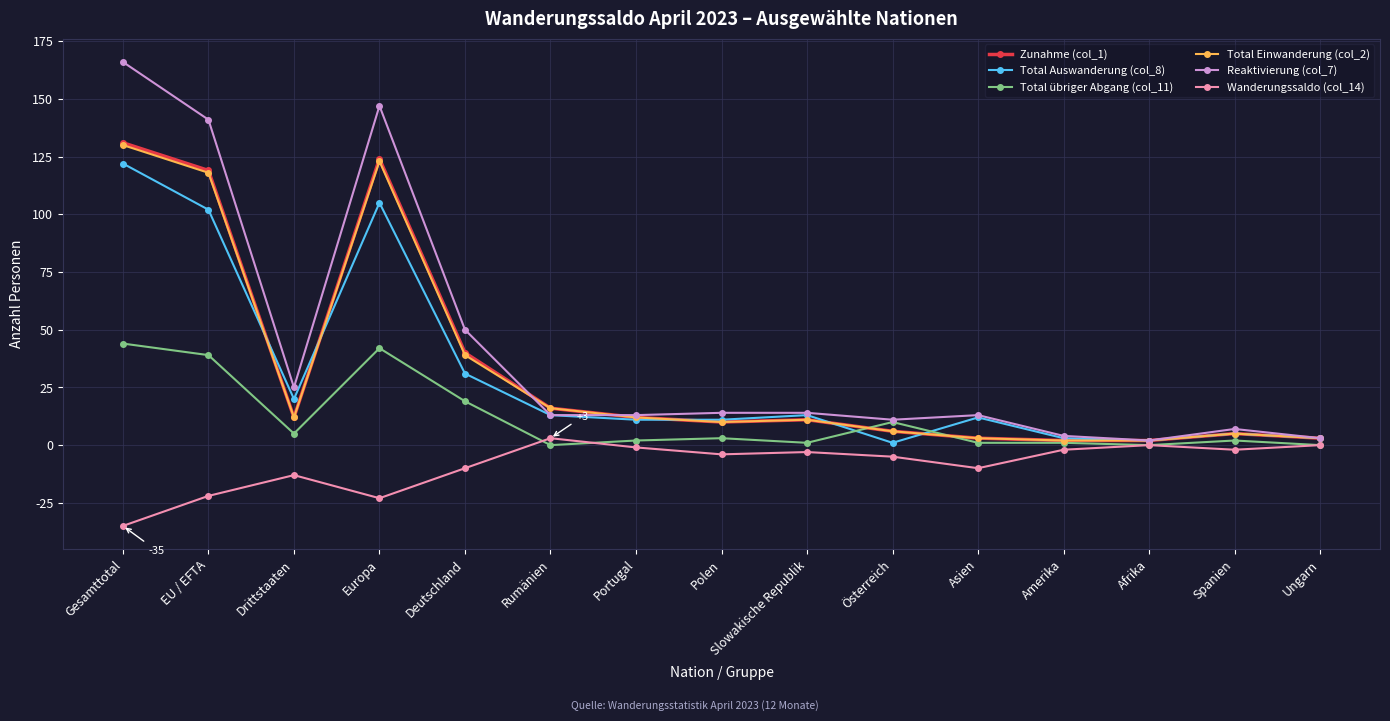

What is the label of the 11th point from the left?

Asien